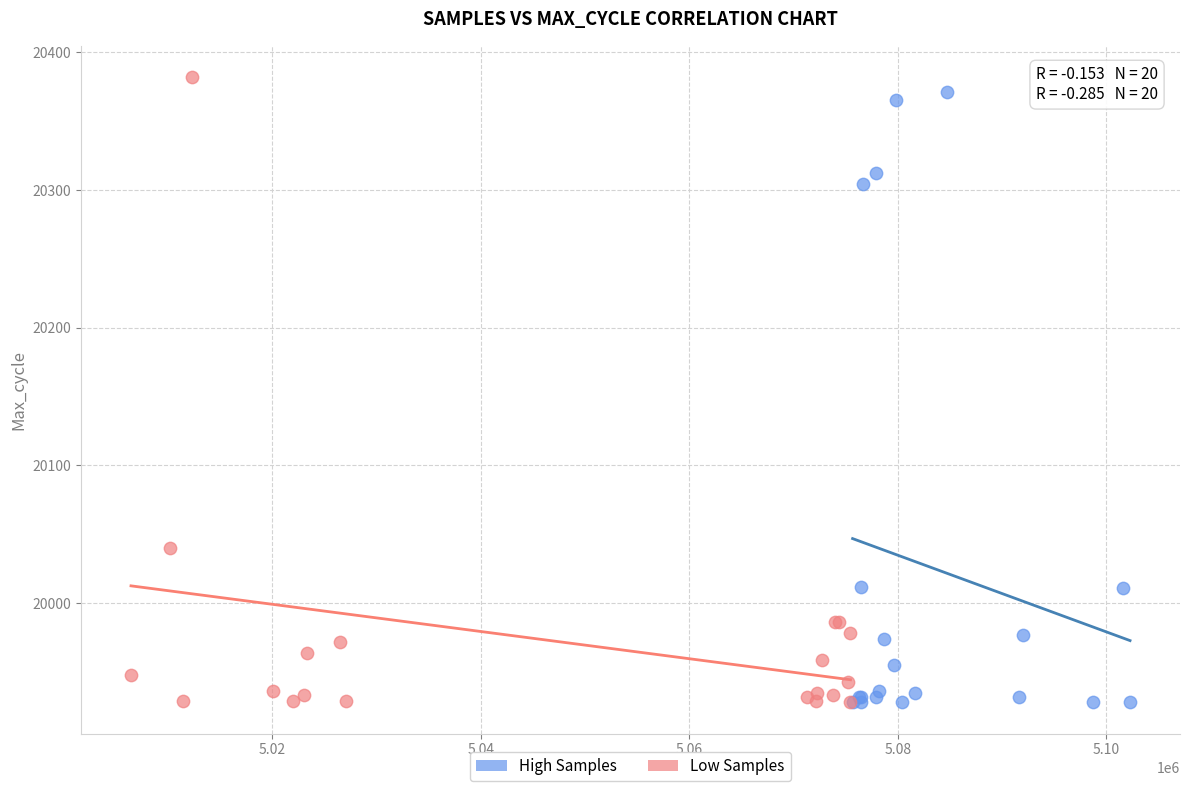

What are all the series names shown in the legend?

High Samples, Low Samples